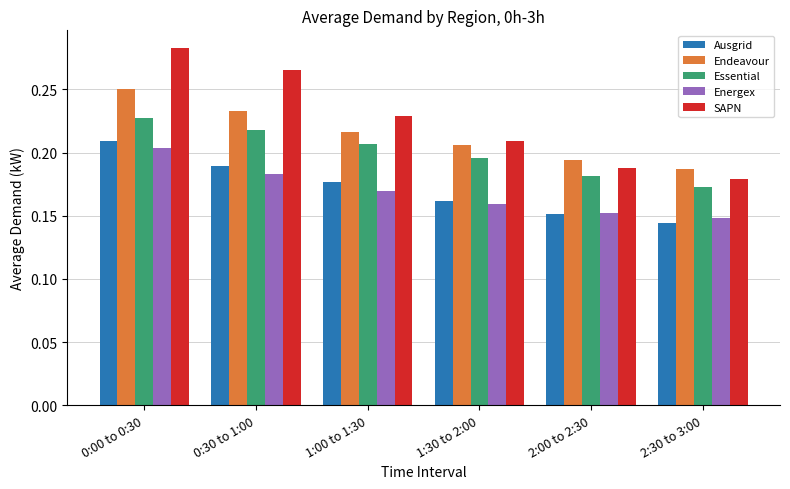

Which category has the lowest value in the Essential series?

2:30 to 3:00